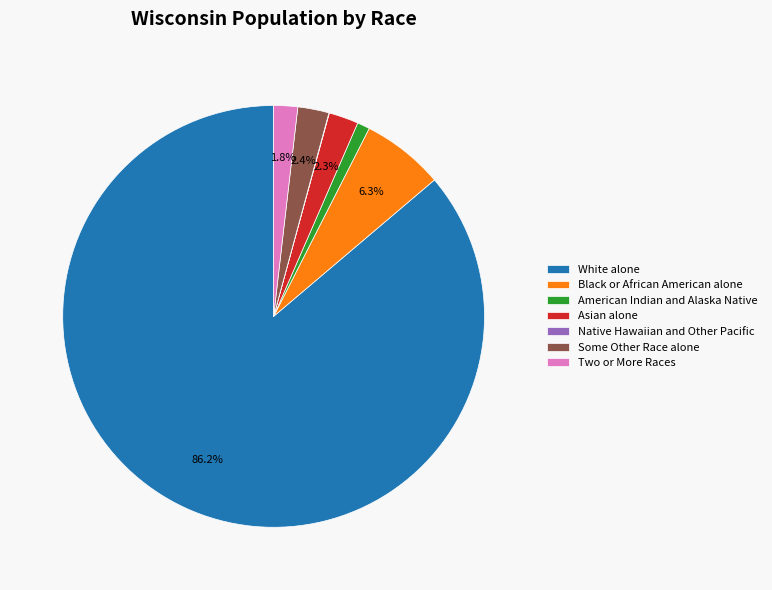

Which slice is the largest?

White alone